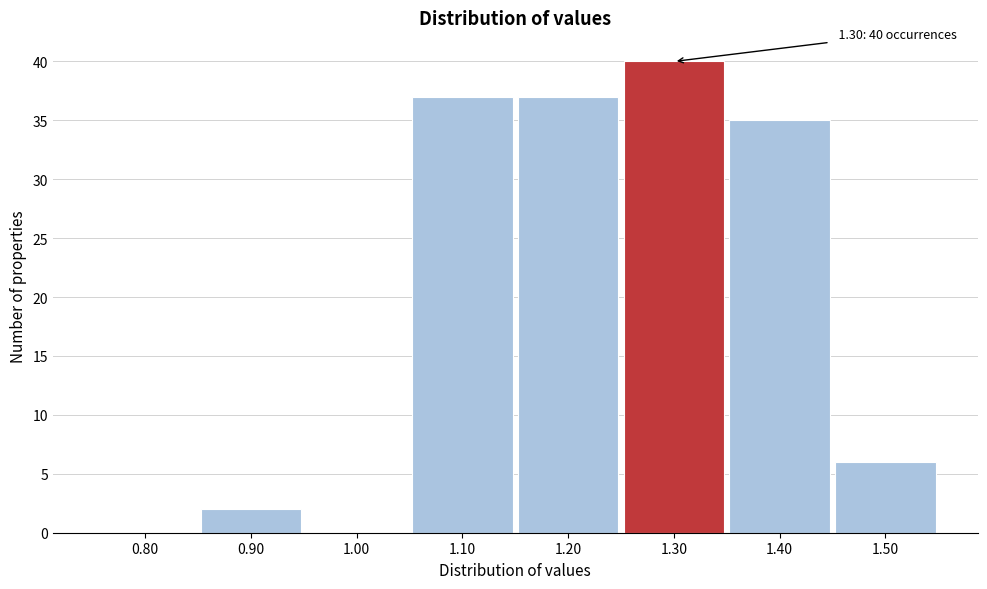

Over which range of the x-axis is the bar tallest?

1.25 to 1.35